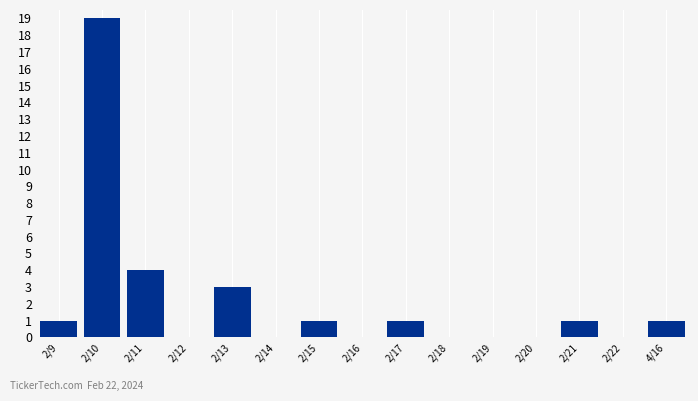

Reading left to right, transcribe all the data shown in this chart.

2/9=1	2/10=19	2/11=4	2/12=0	2/13=3	2/14=0	2/15=1	2/16=0	2/17=1	2/18=0	2/19=0	2/20=0	2/21=1	2/22=0	4/16=1